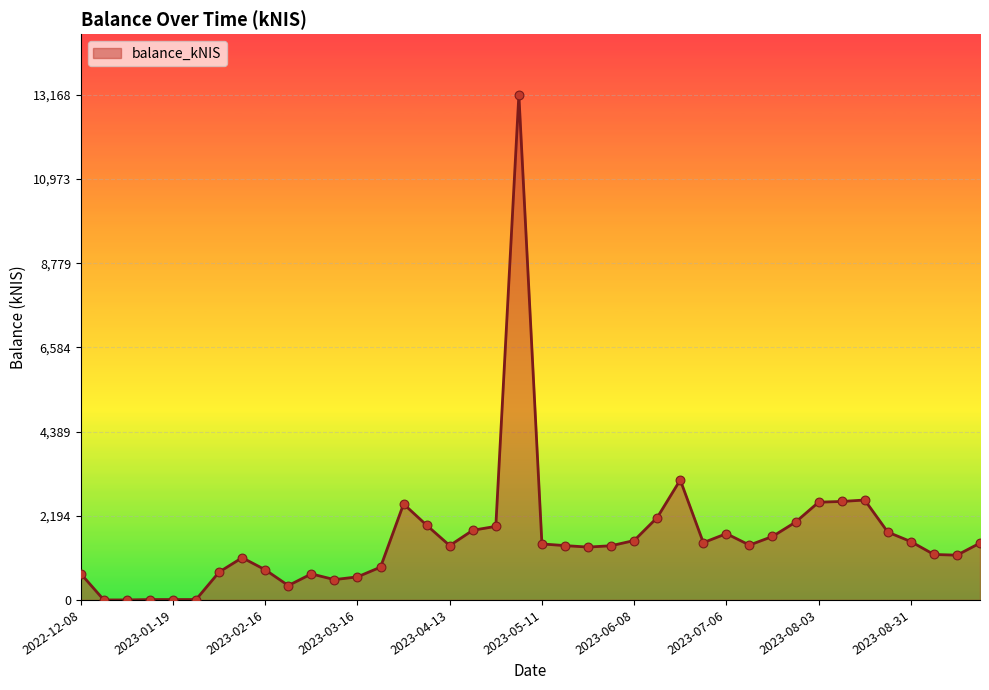

What is the maximum value shown in the chart?

13168.6